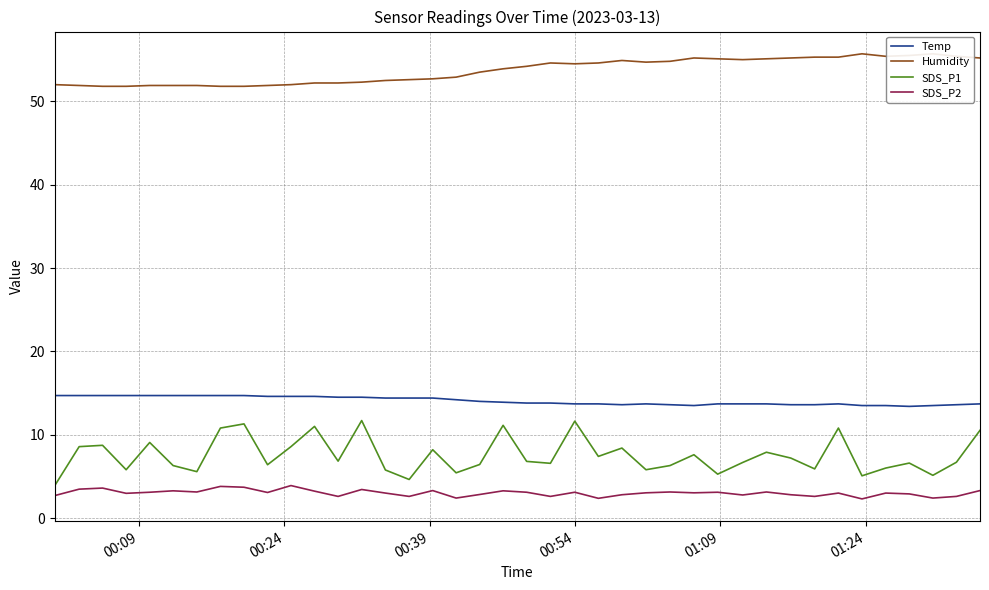

How many lines are shown in the chart?

4